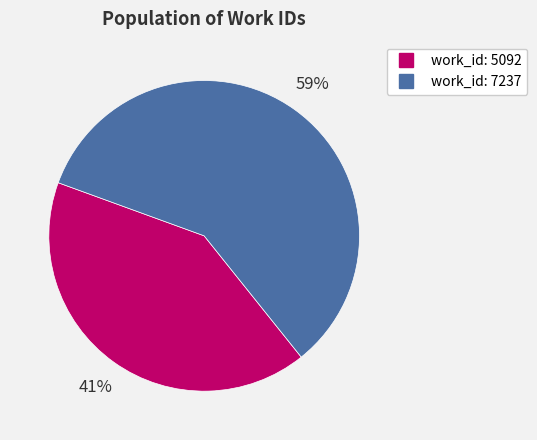

What percentage is the work_id: 5092 slice, to the nearest percent?

41%